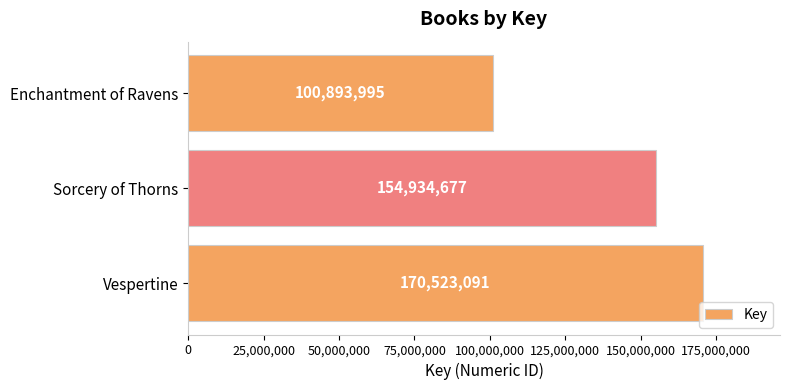

What is the minimum value shown in the chart?

100893995